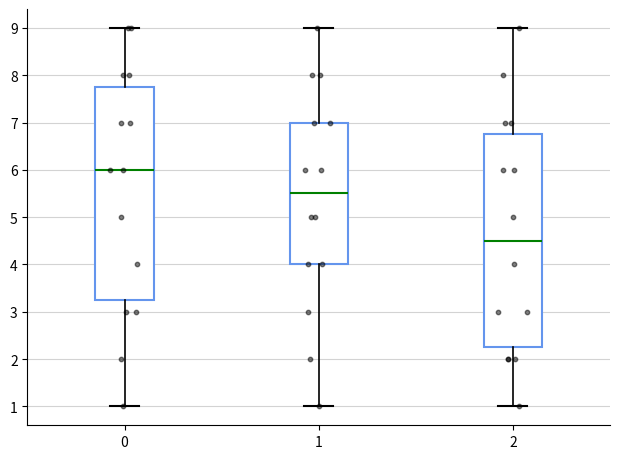

Reading left to right, read every box against the y-axis: the position of its median line, the range the box covers, and the ends of its whiskers. The values are not printed on the chart, so give them approximately, as read against the axis.

0: median 6.0, box 3.3 to 7.8, whiskers 1.0 to 9.0
1: median 5.5, box 4.0 to 7.0, whiskers 1.0 to 9.0
2: median 4.5, box 2.3 to 6.8, whiskers 1.0 to 9.0